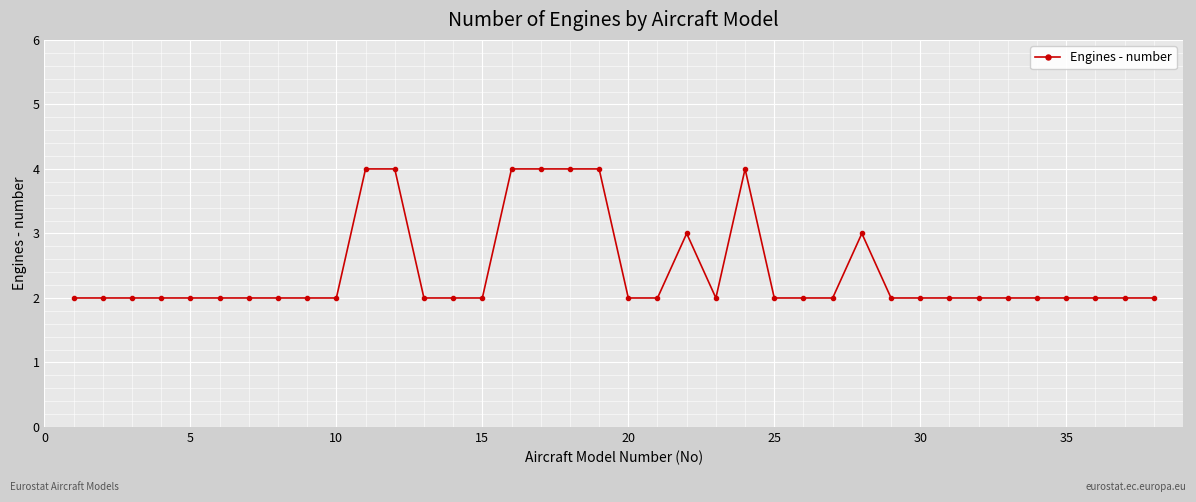

What is the maximum value shown in the chart?

4